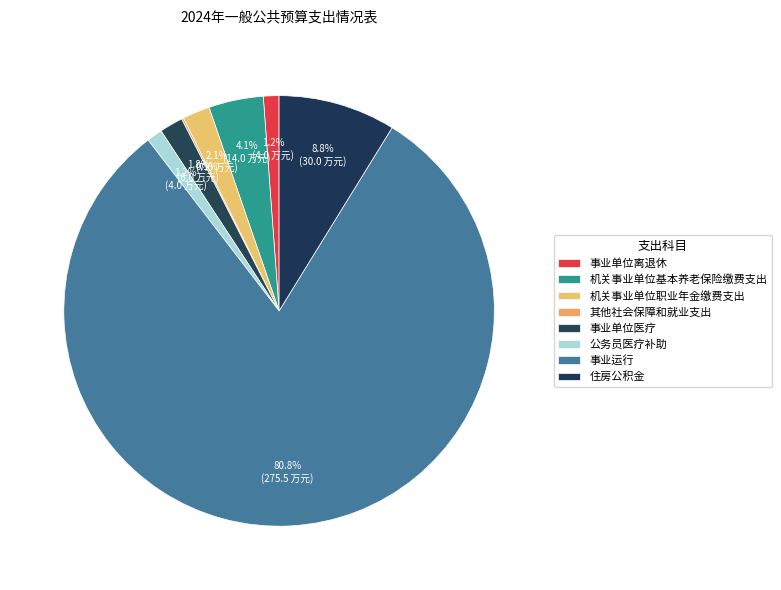

What is the total percentage of 机关事业单位职业年金缴费支出 and 公务员医疗补助?

3.2%